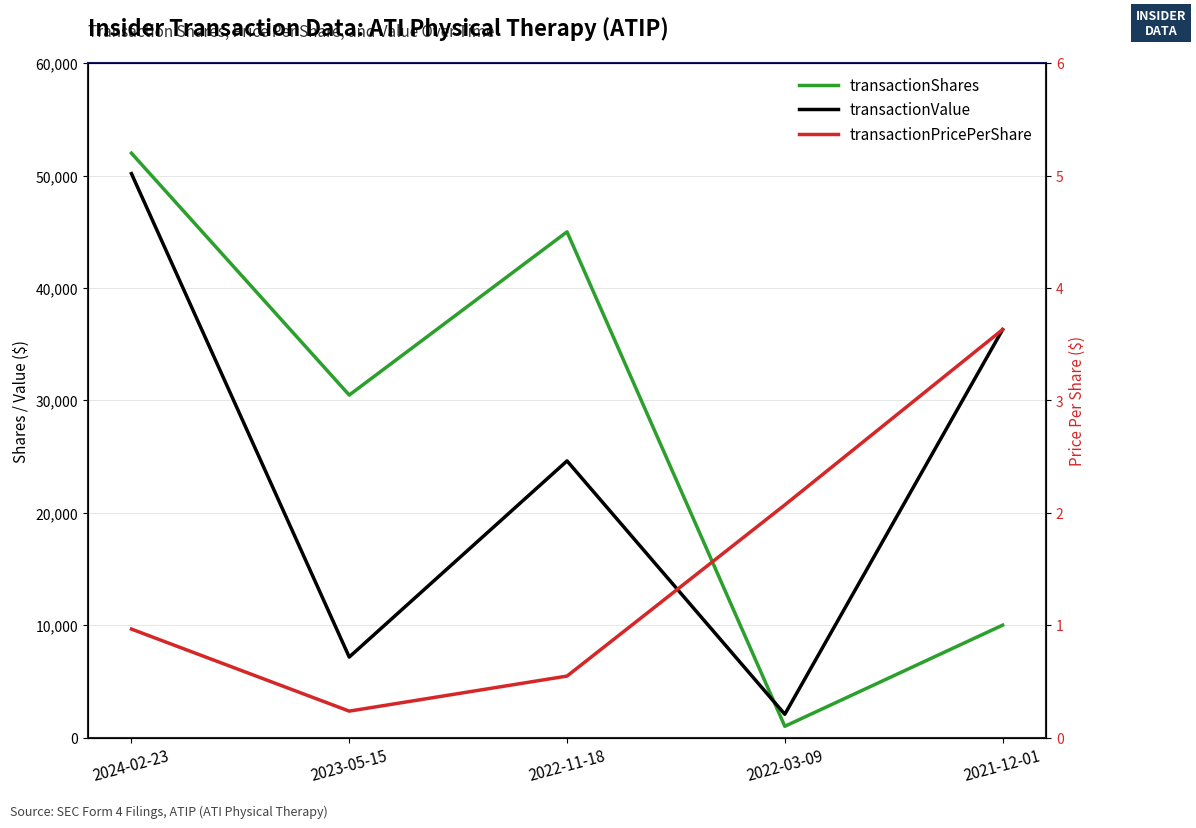

Which series changed the most between 2023-05-15 and 2022-03-09?

transactionShares